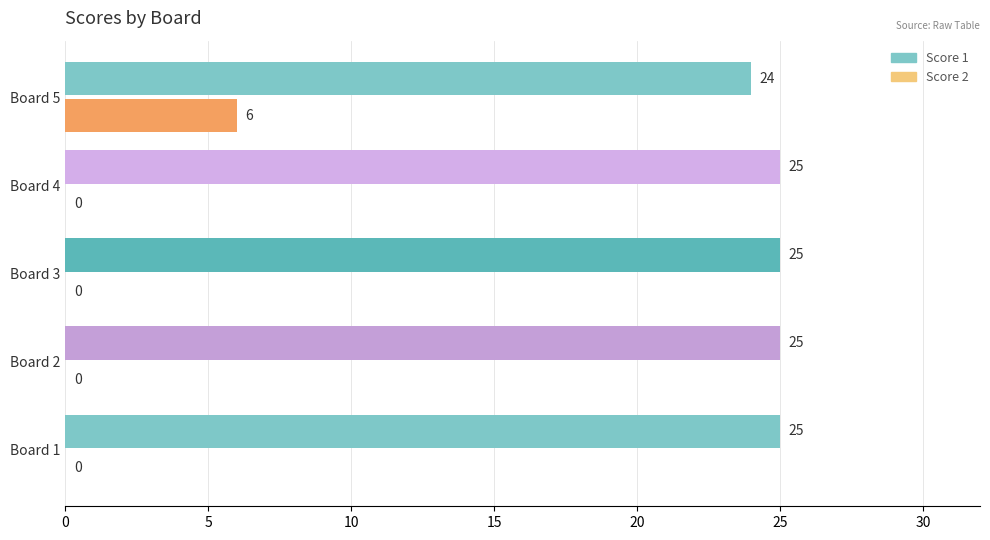

Read the Score 1 value at Board 2.

25